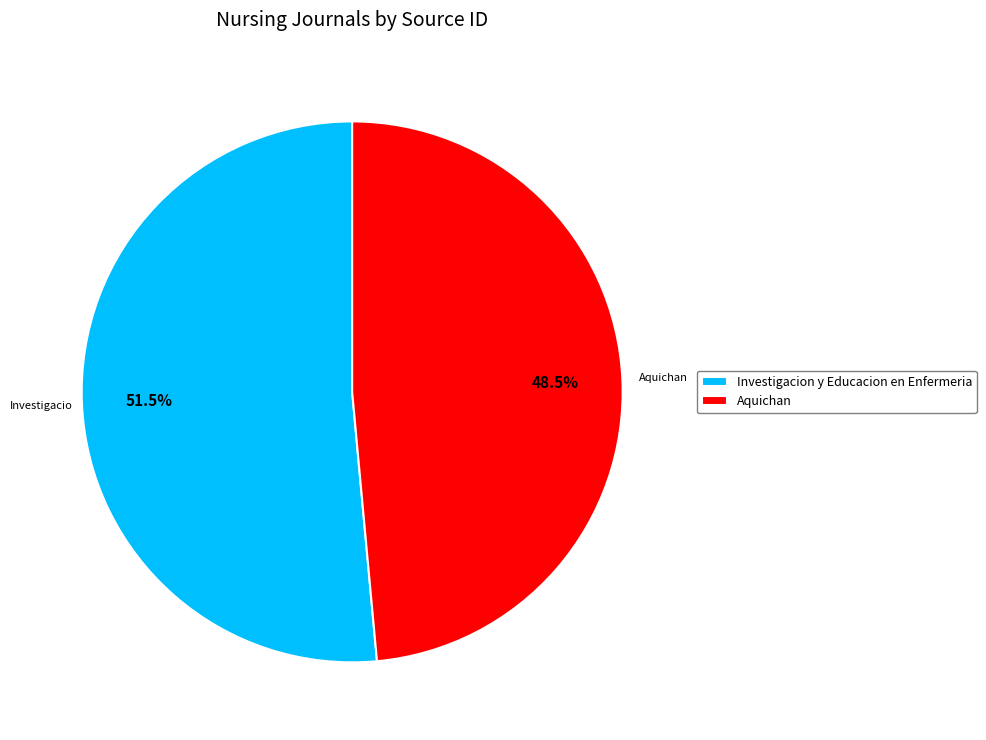

Rank the categories by value from lowest to highest.

Aquichan, Investigacion y Educacion en Enfermeria